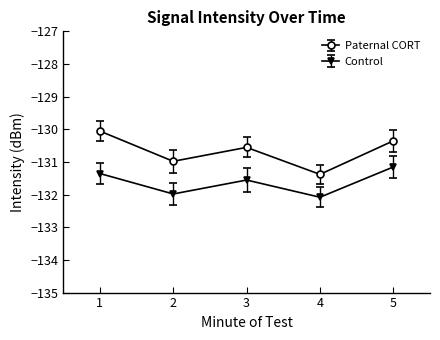

Which label corresponds to the smallest value in the chart?

4